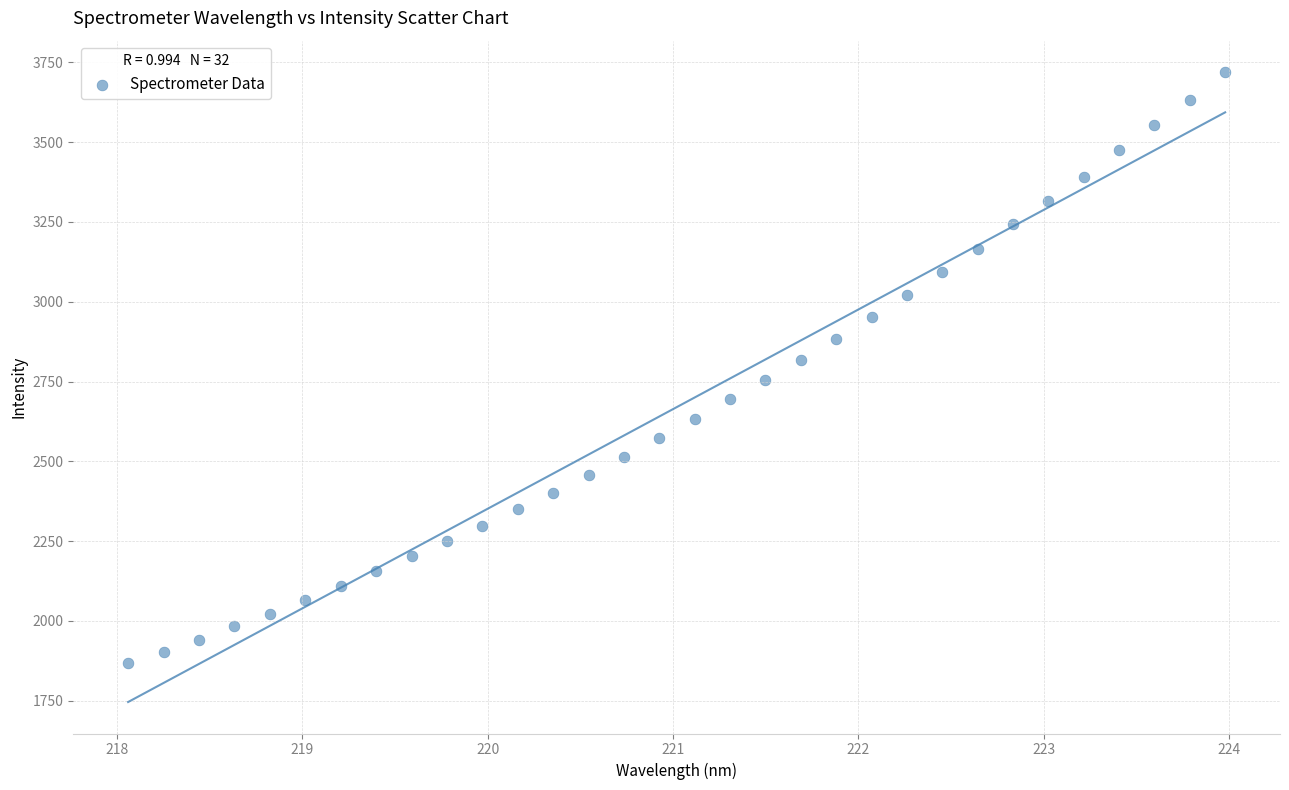

What is the range of Y values (max minus min)?

1850.3